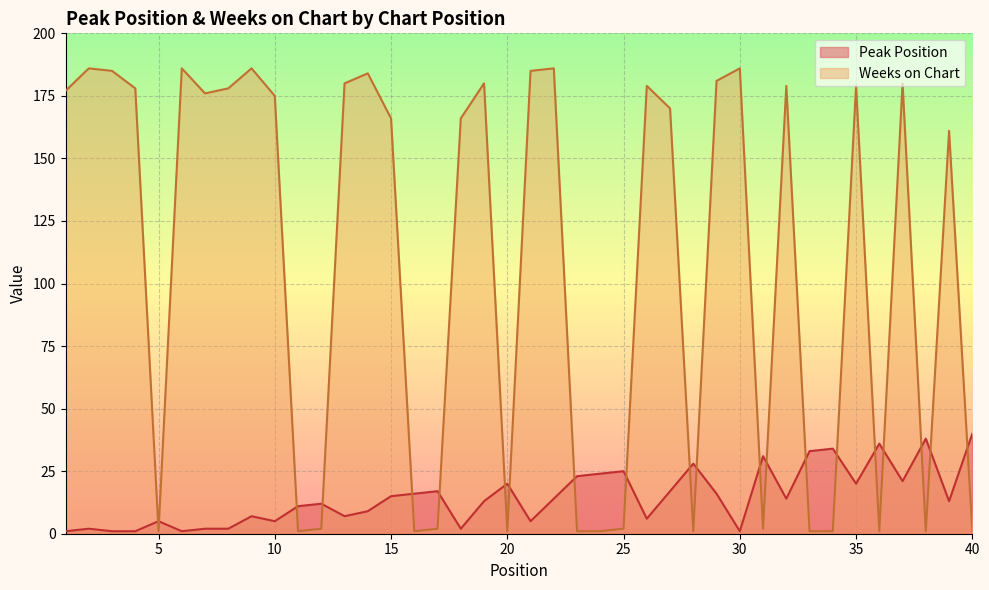

Which series has the largest range (max minus min)?

Weeks on Chart